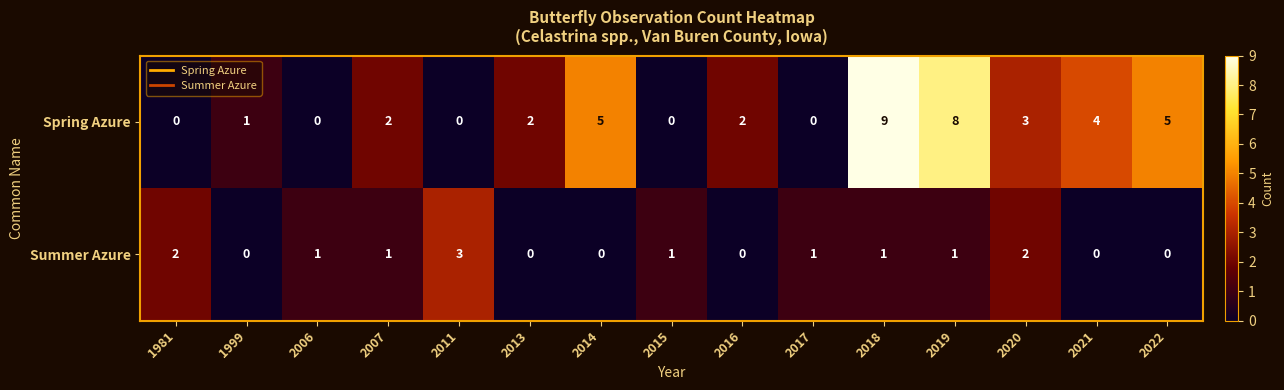

What is the difference between the highest and lowest values at 2021?

4